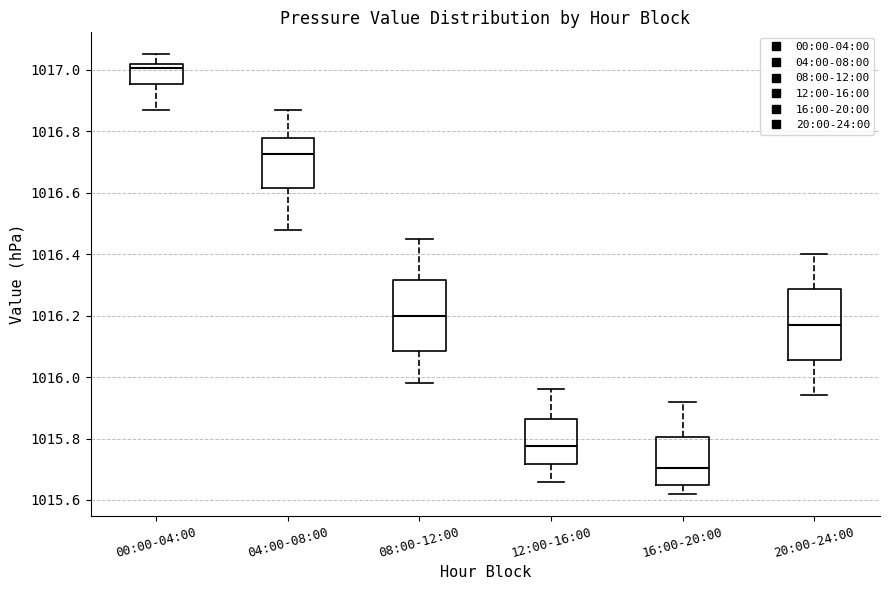

Which box's median line is the highest?

00:00-04:00